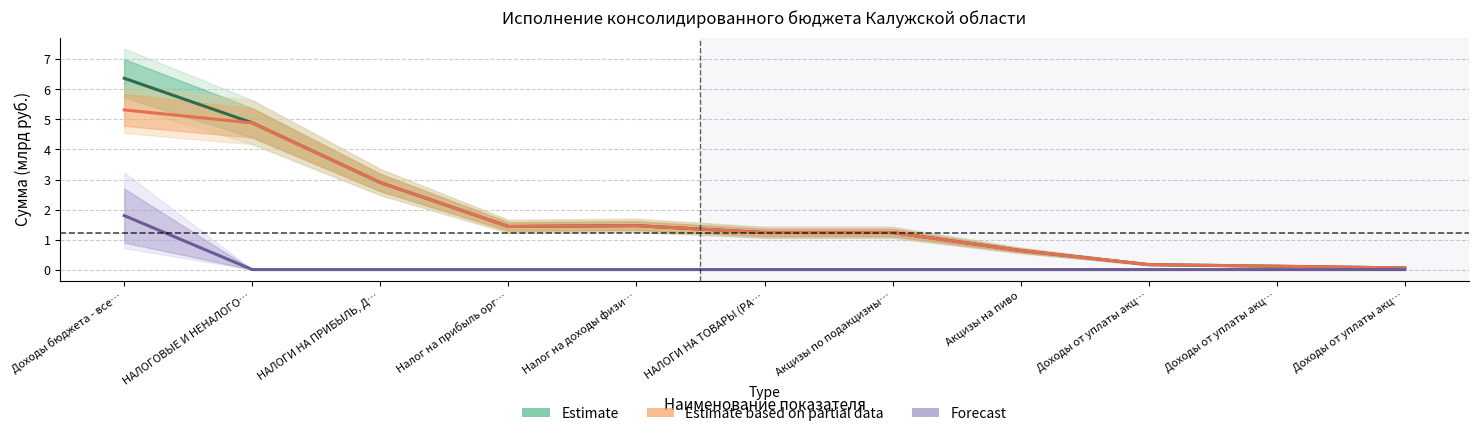

How many values in the Estimate series are below 1?

4